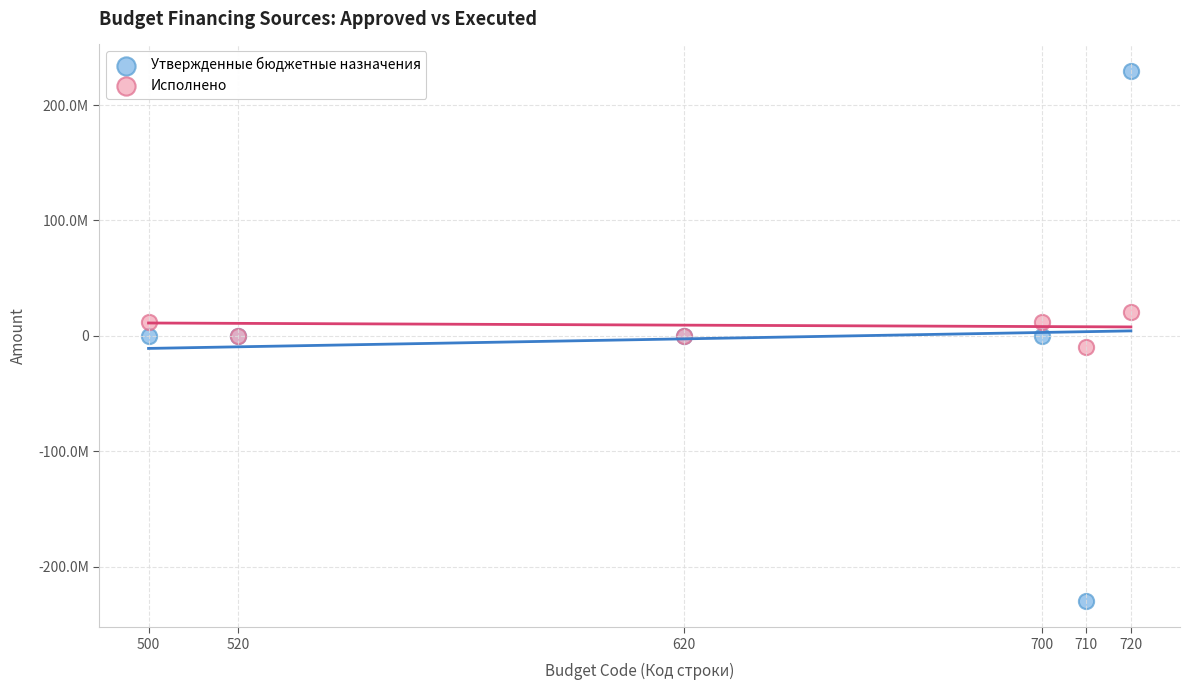

Which series reaches the minimum Y coordinate?

Утвержденные бюджетные назначения